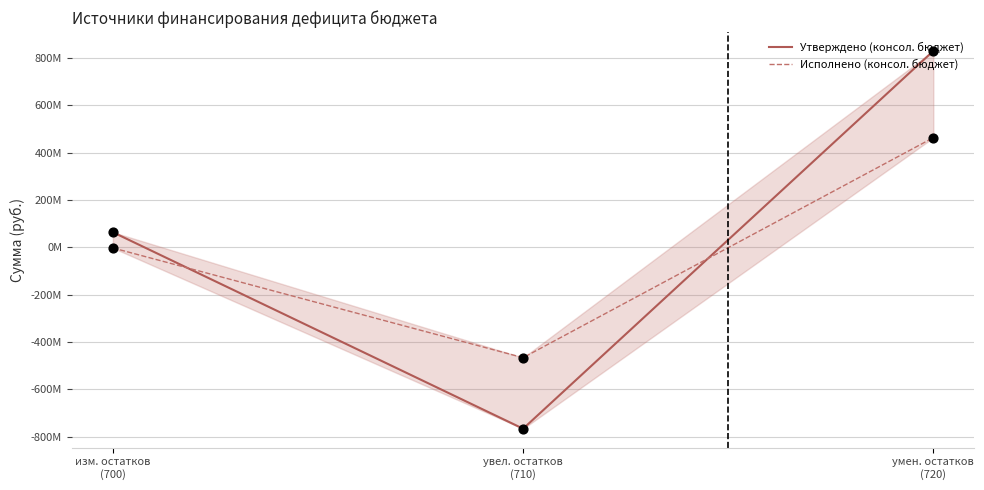

What are all the series names shown in the legend?

Утверждено (консол. бюджет), Исполнено (консол. бюджет)